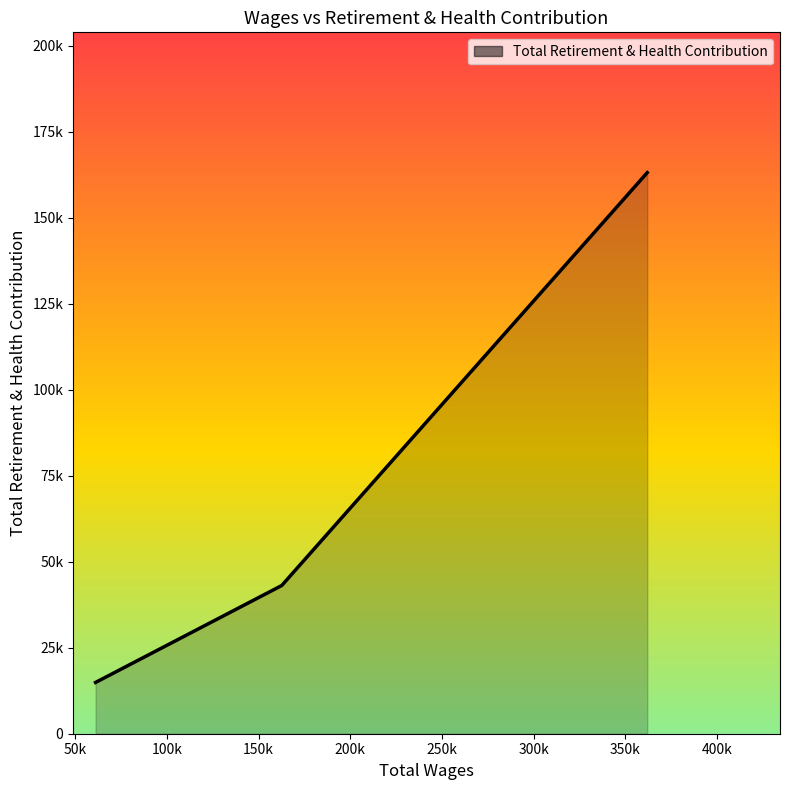

Does the chart have visible grid lines?

No